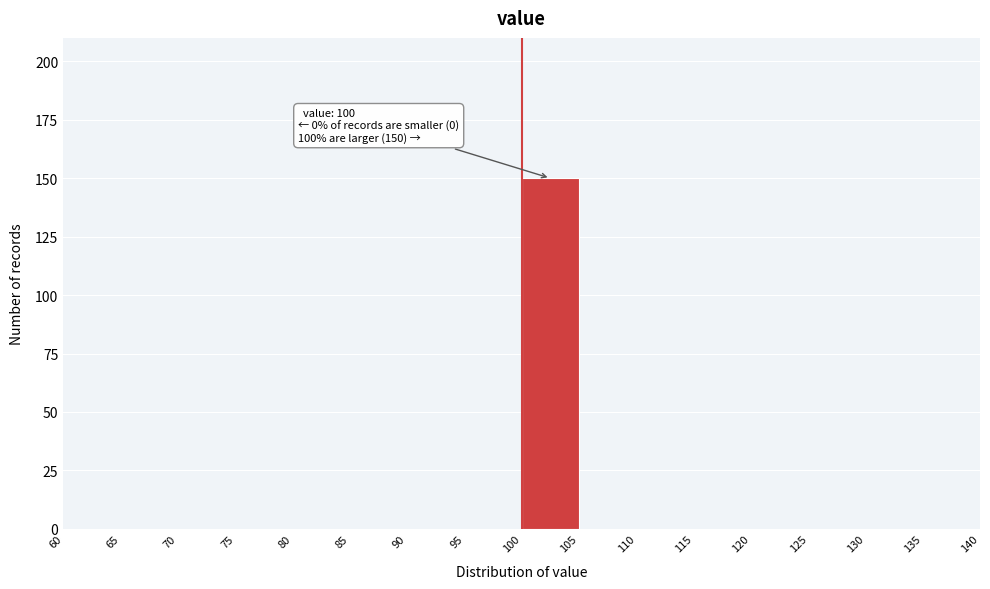

Over which range of the x-axis is the bar tallest?

100 to 105